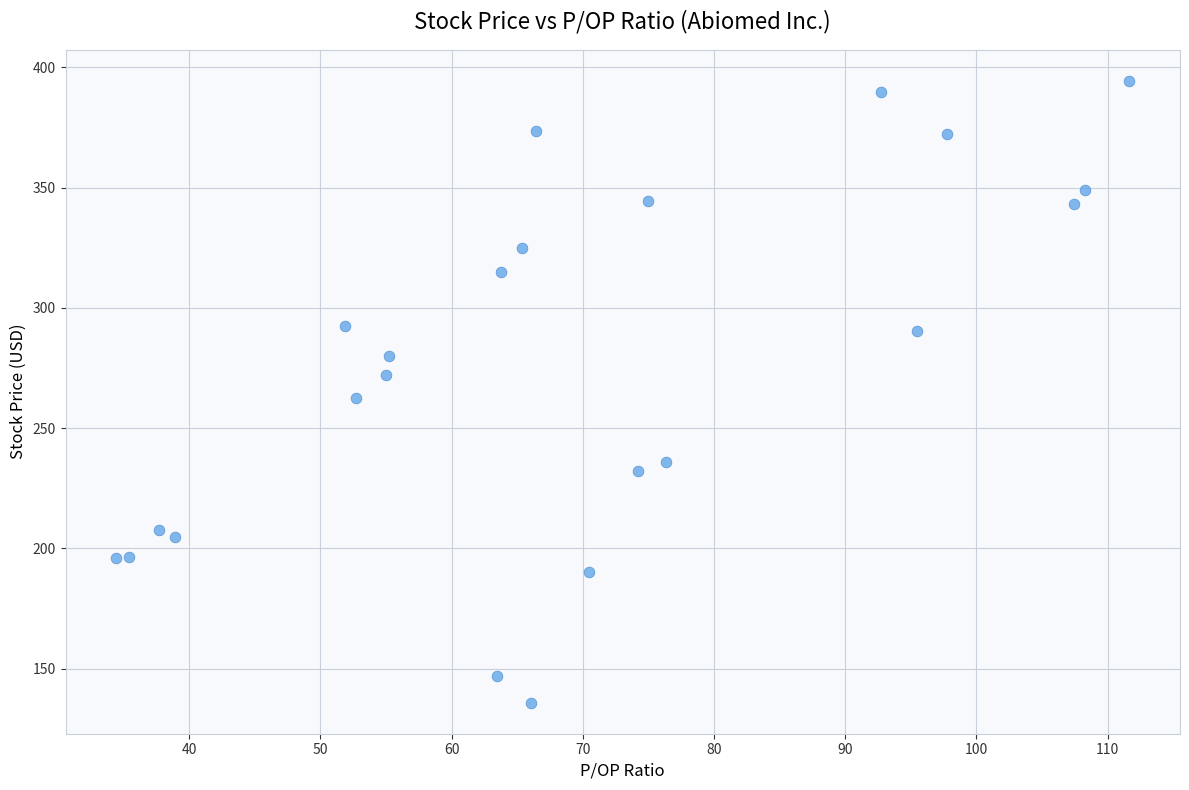

What is the range of Y values (max minus min)?

258.6